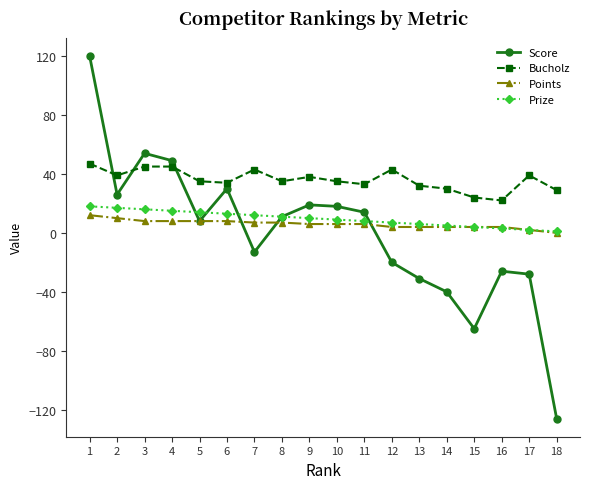

Is it true that Bucholz equals 16 at 17?

False